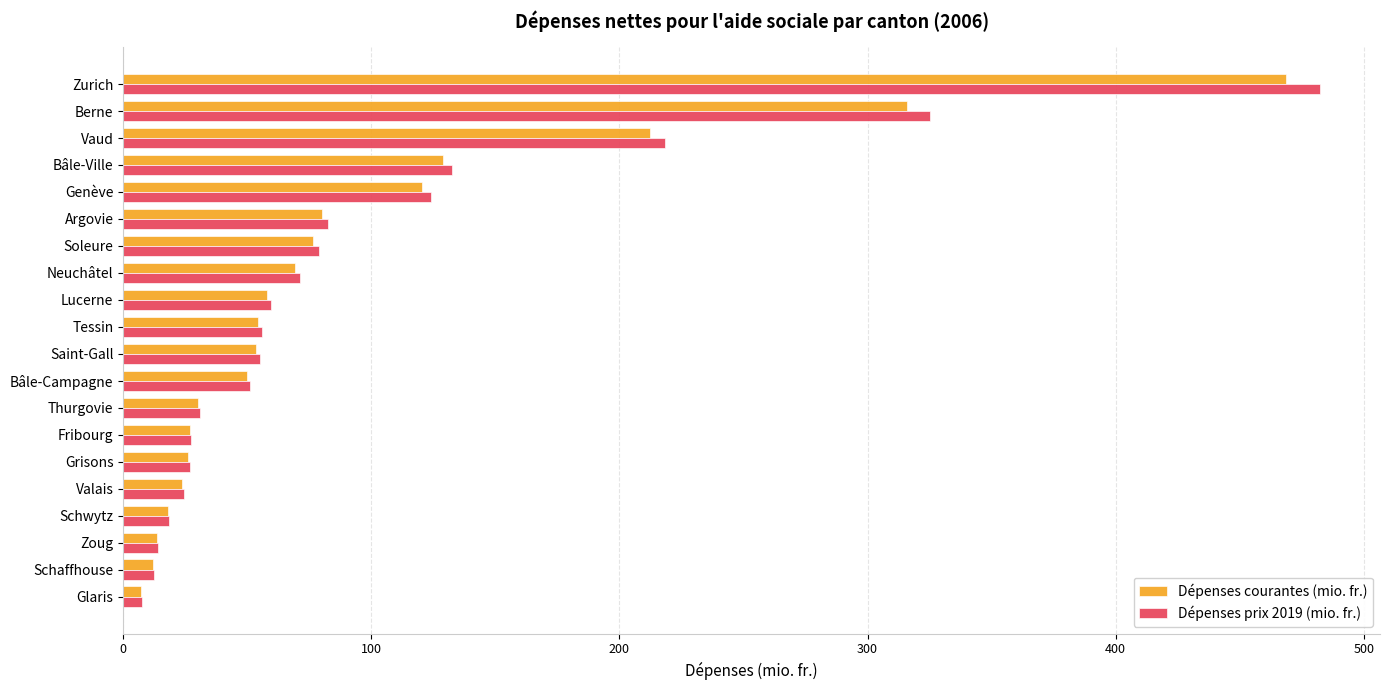

What is the difference between the maximum and minimum values in the Dépenses courantes (mio. fr.) series?

461.4